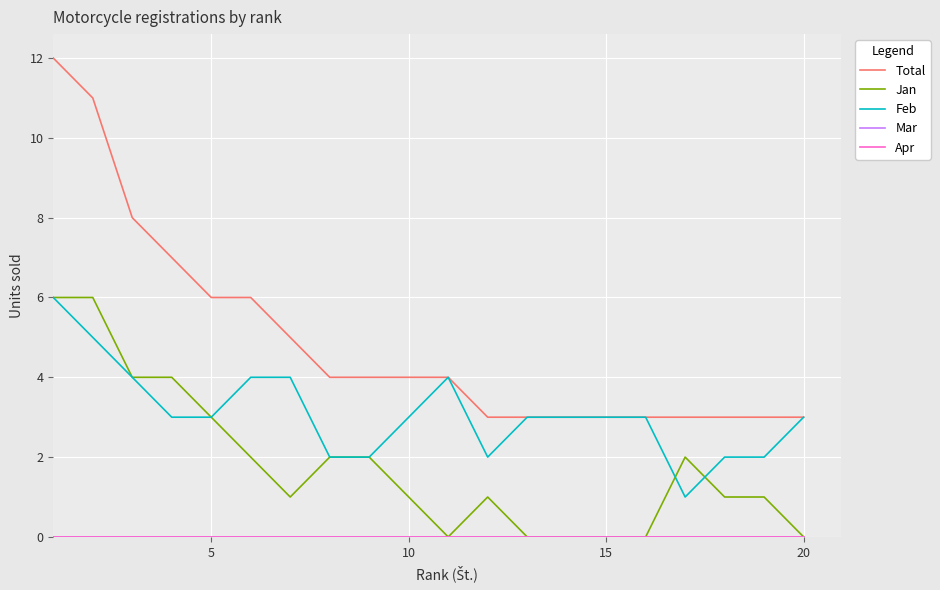

Which series has the largest total across all categories?

Total